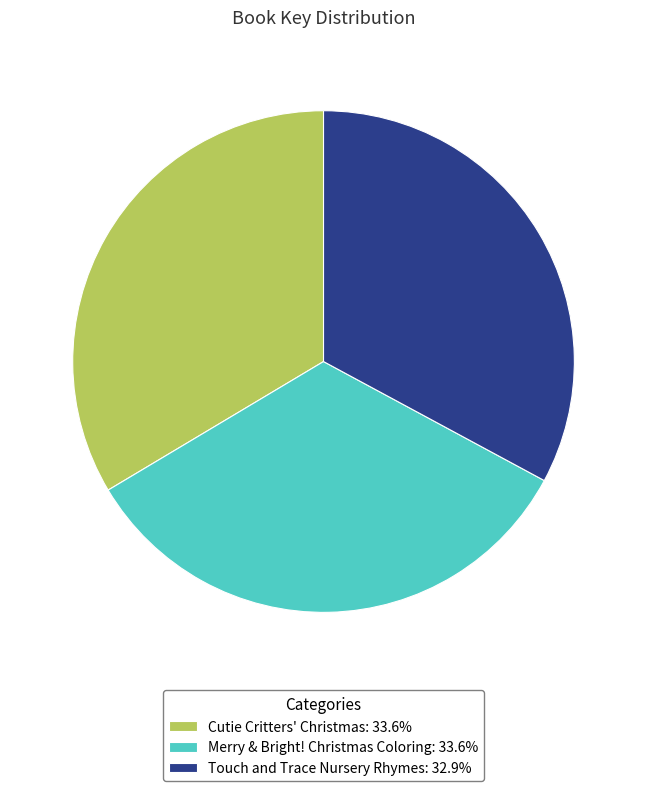

How many segments does this pie chart have?

3